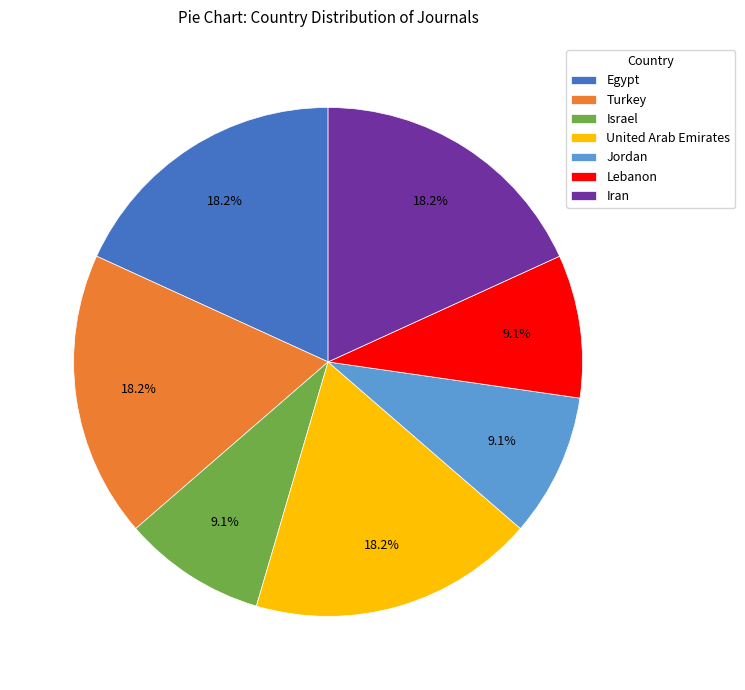

To the nearest percent, what is the difference between the largest and smallest slice percentages?

9%